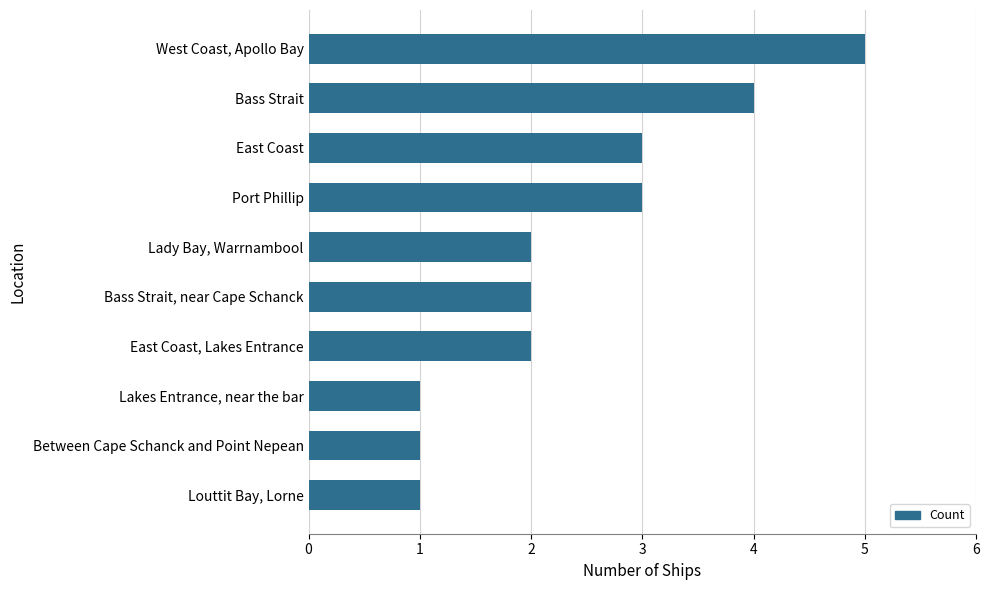

What value does the data have at West Coast, Apollo Bay?

5